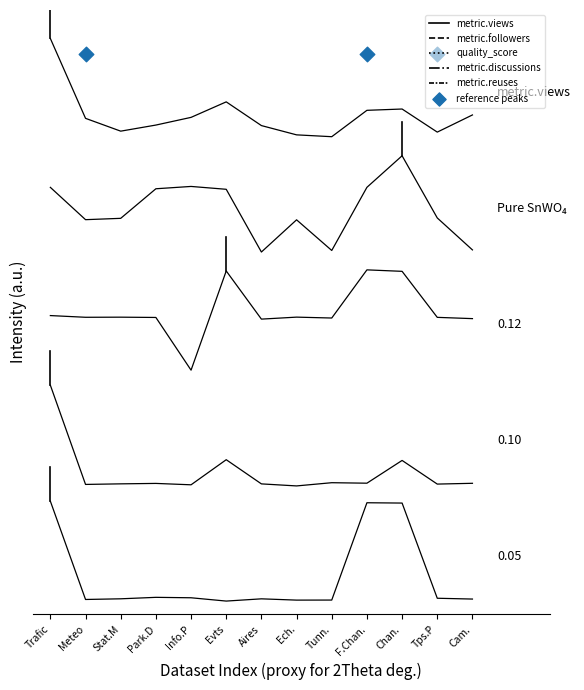

Which series contains the lowest Y value?

metric.reuses